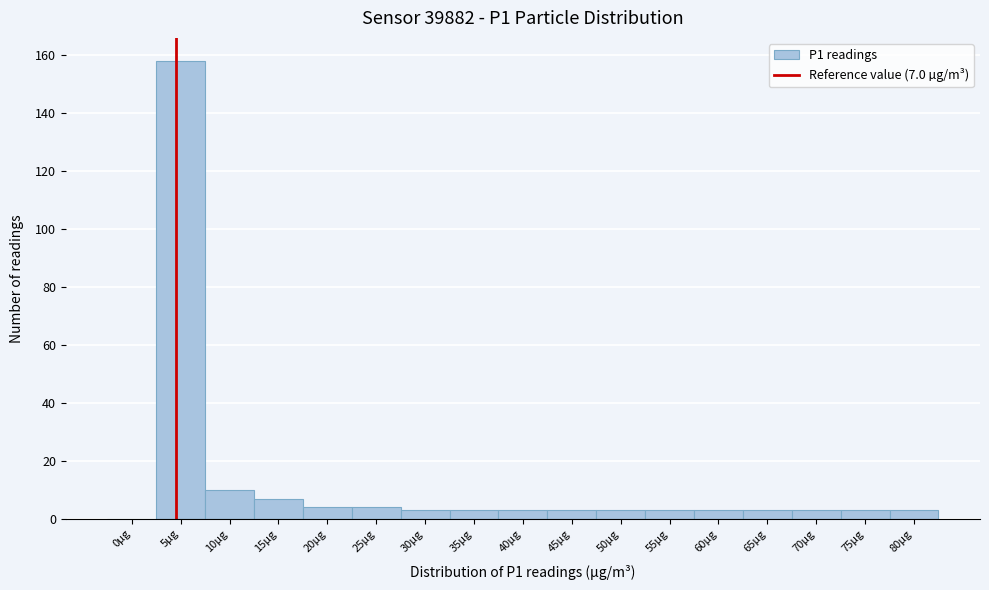

Reading left to right, extract all data points from this chart.

0µg=0	5µg=158	10µg=10	15µg=7	20µg=4	25µg=4	30µg=3	35µg=3	40µg=3	45µg=3	50µg=3	55µg=3	60µg=3	65µg=3	70µg=3	75µg=3	80µg=3